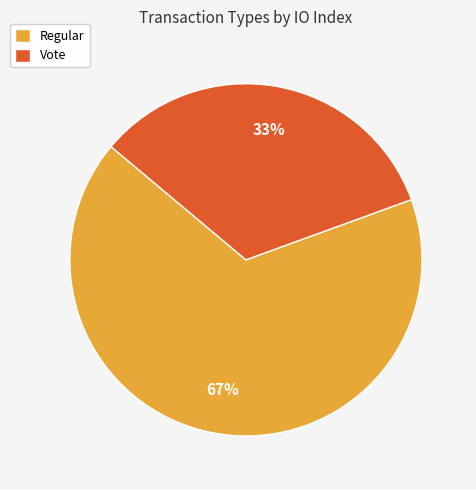

Which category accounts for the majority?

Regular